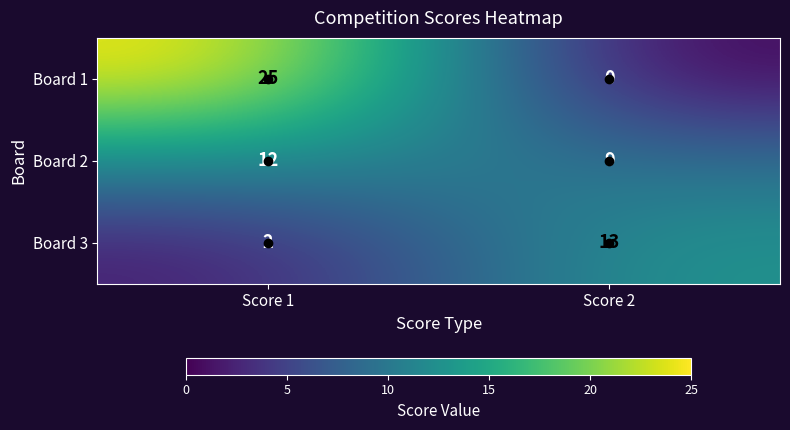

Rank the series by their average value, from lowest to highest.

Board 3, Board 2, Board 1